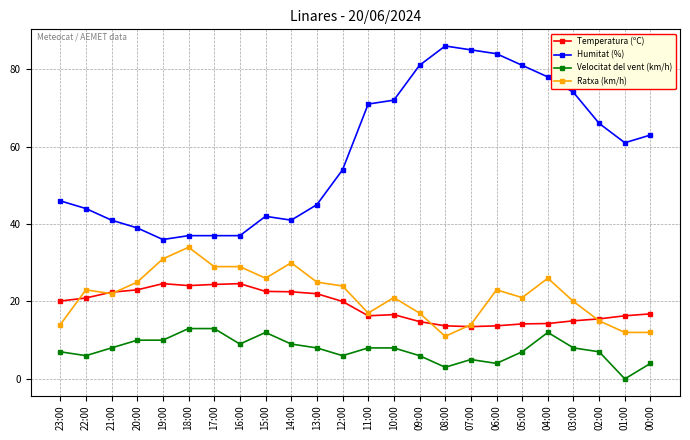

Between 21:00 and 14:00, which series saw the biggest shift?

Ratxa (km/h)